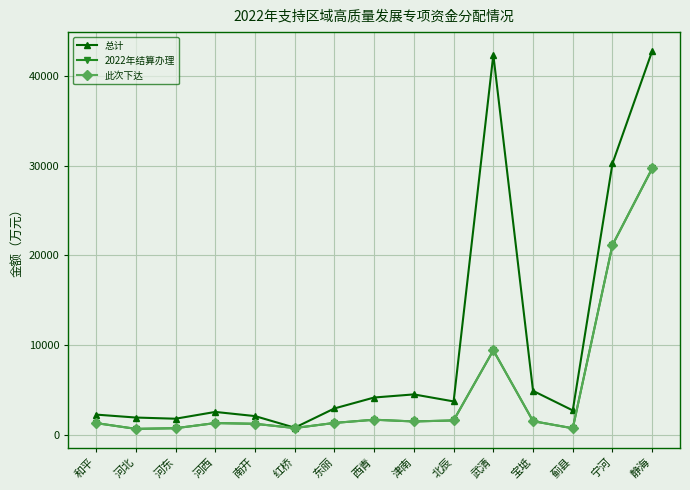

The 总计 series shows 73266 at 武清. True or false?

False